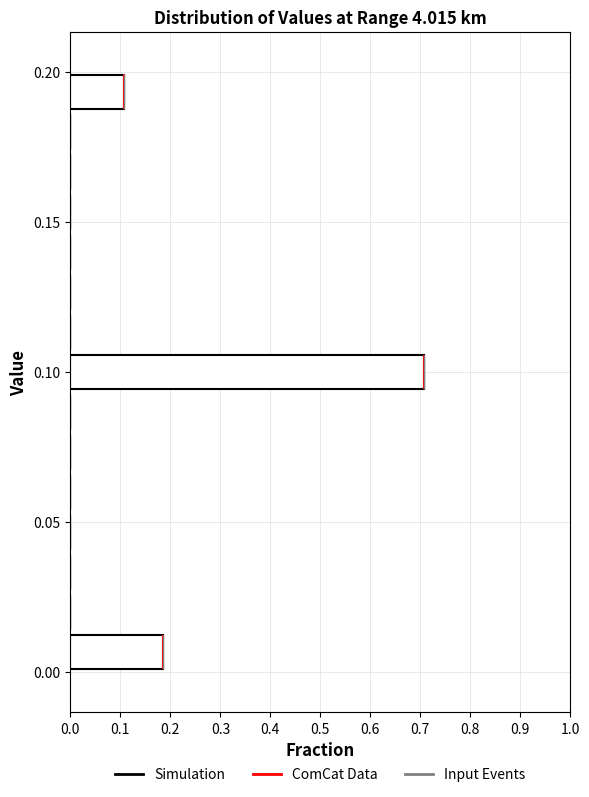

Read against the y-axis, roughly where is the centre of the longest bar?

0.100